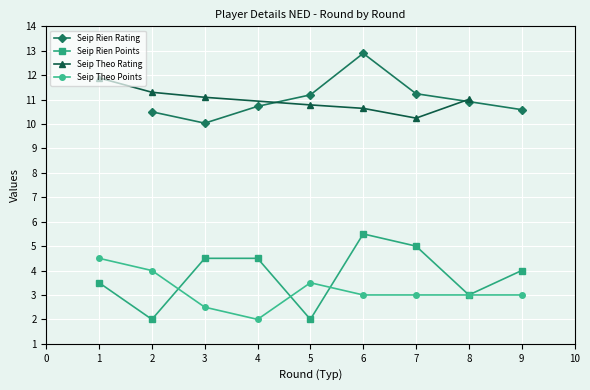

The Seip Rien Points series shows 1.2 at 3. True or false?

False